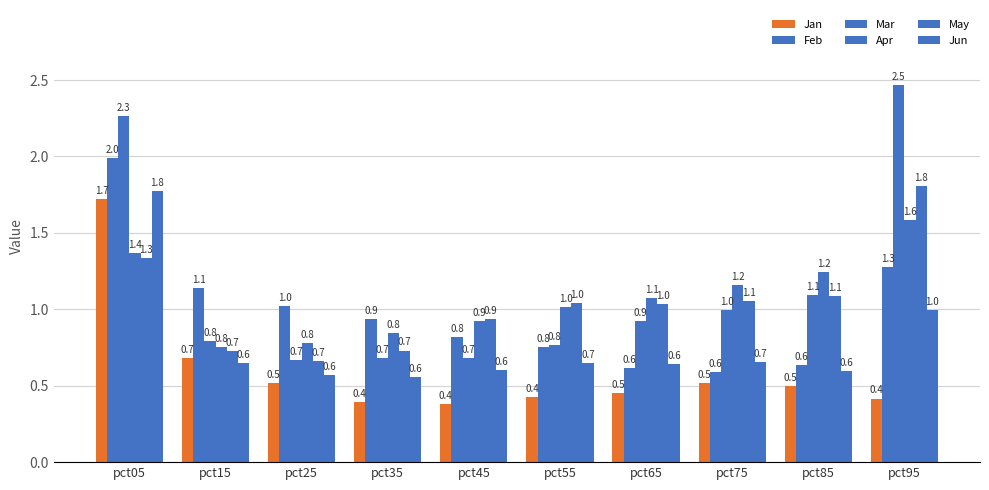

How many bars are there in each group?

6